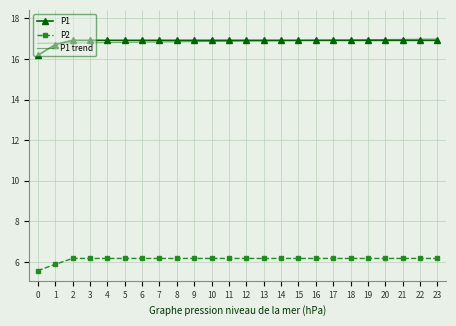

True or false: P2 and P1 cross at least once.

False